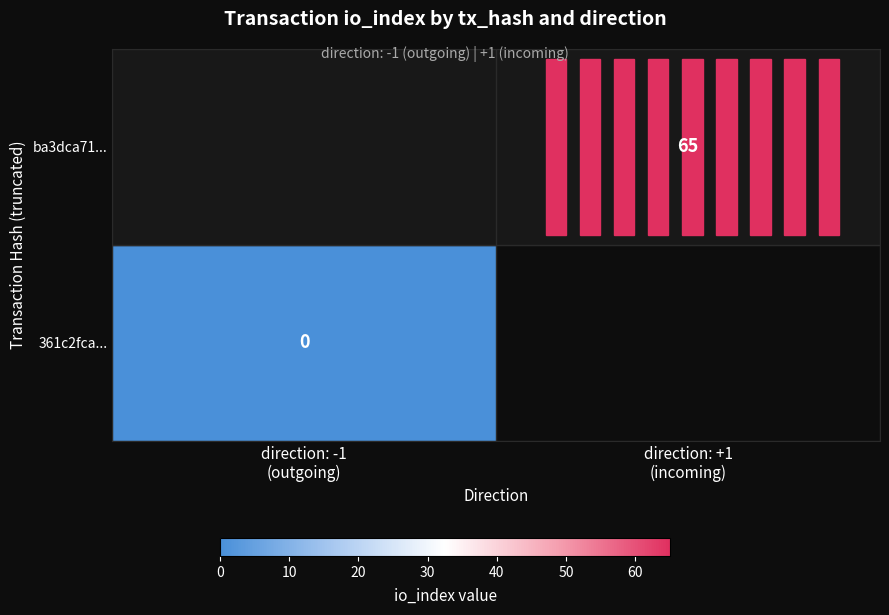

Is it true that ba3dca71... equals 65.0 at direction: +1 (incoming)?

True